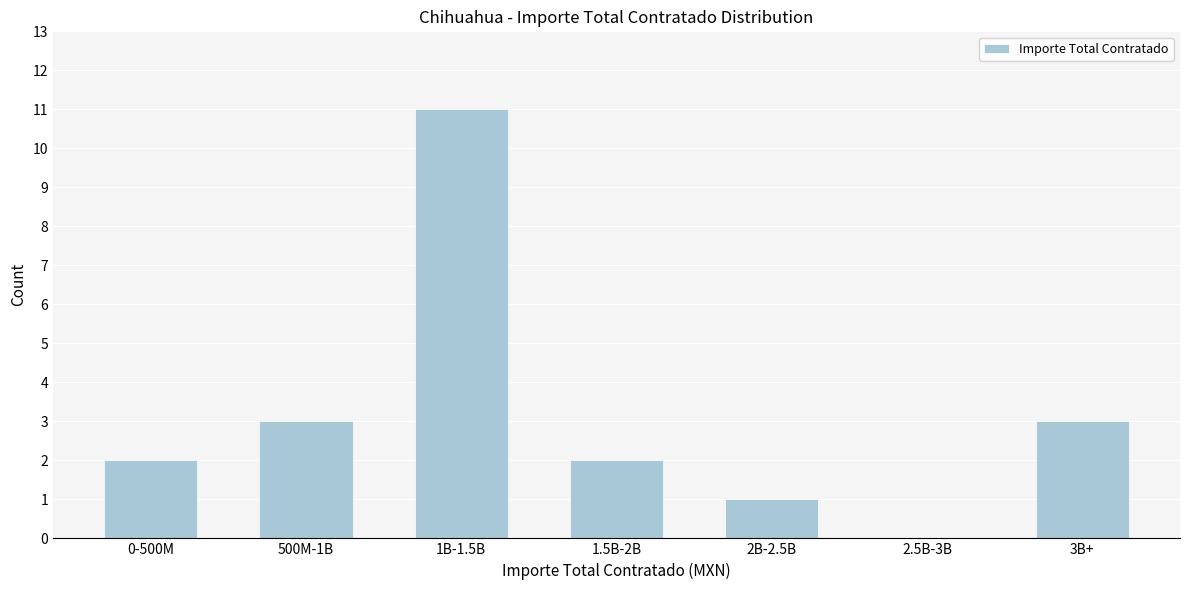

Reading left to right, what are all the values shown in this chart?

0-500M=2	500M-1B=3	1B-1.5B=11	1.5B-2B=2	2B-2.5B=1	2.5B-3B=0	3B+=3